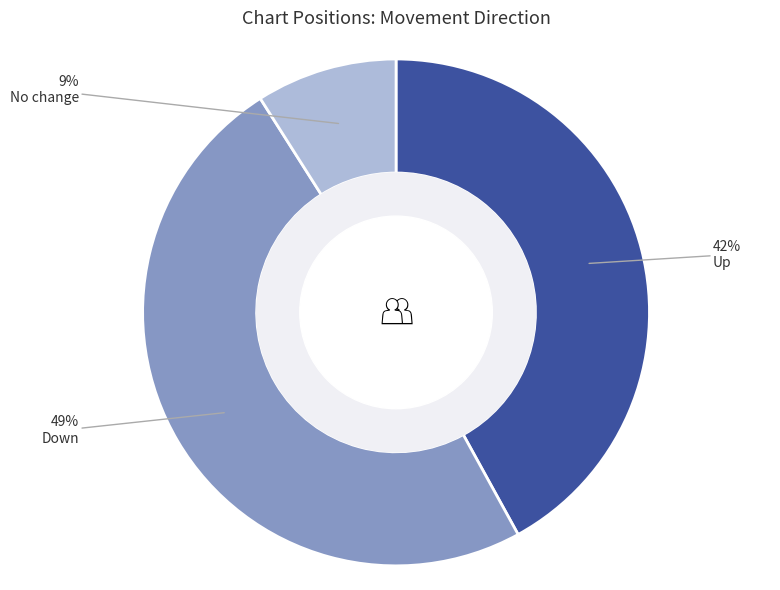

To the nearest percent, what is the difference between the largest and smallest slice percentages?

40%